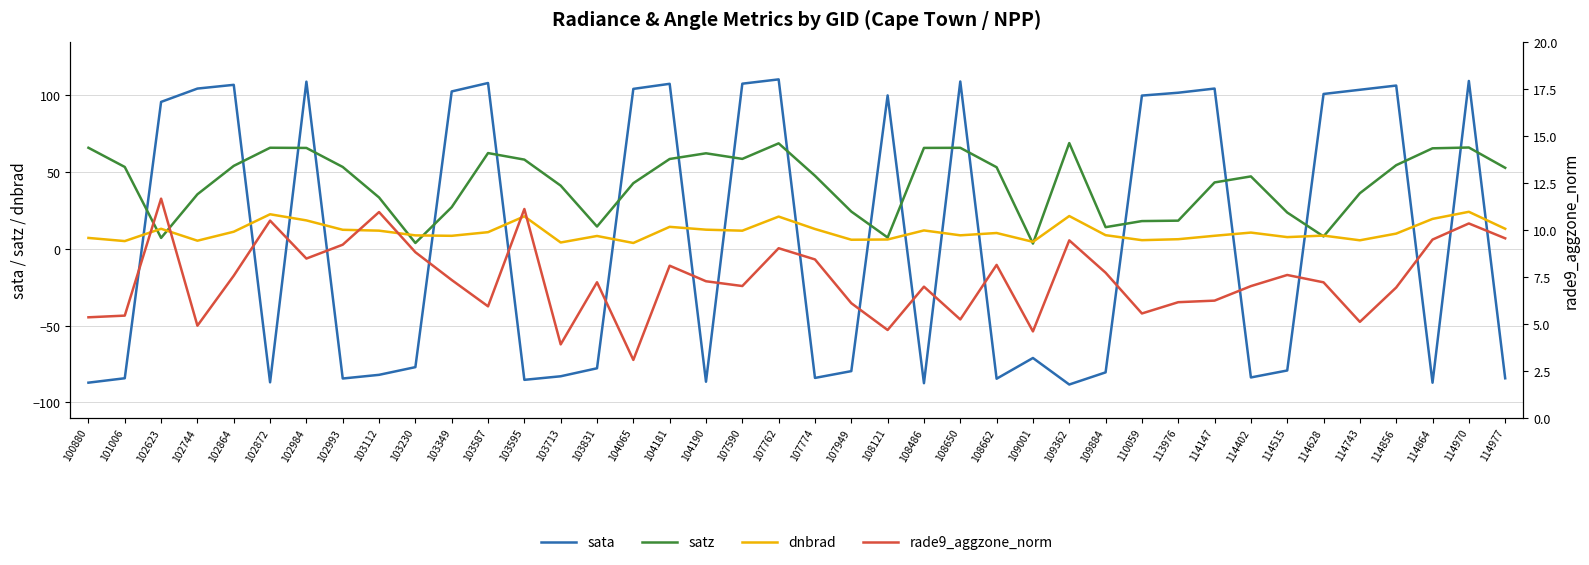

How many data points in satz are less than 52?

20